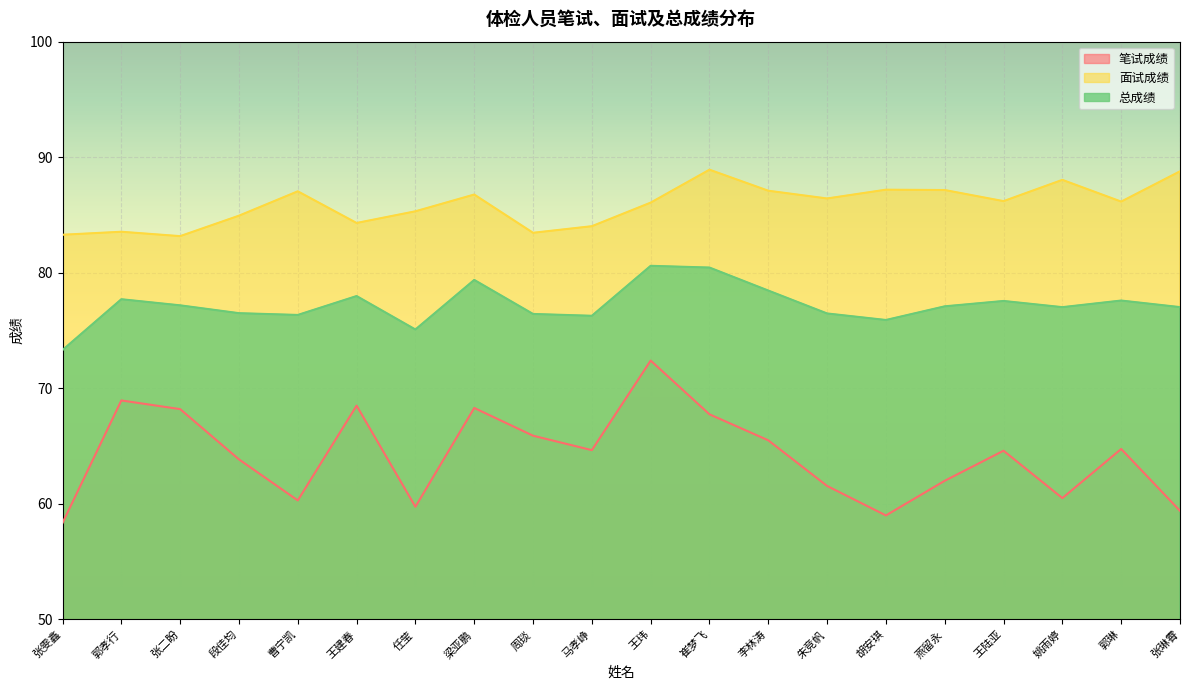

How many data points in 面试成绩 are less than 86?

8